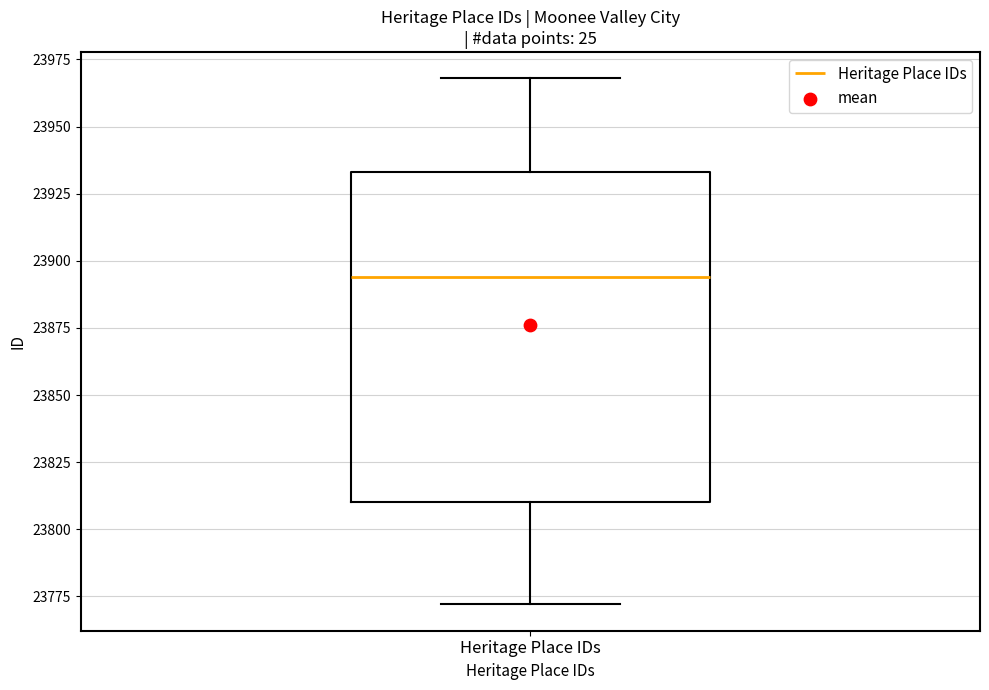

Read this box plot against the y-axis: the position of the median line, the range covered by the box, and the ends of both whiskers. The values are not printed on the chart, so give them approximately, as read against the axis.

median 23895, box 23810 to 23935, whiskers 23770 to 23970